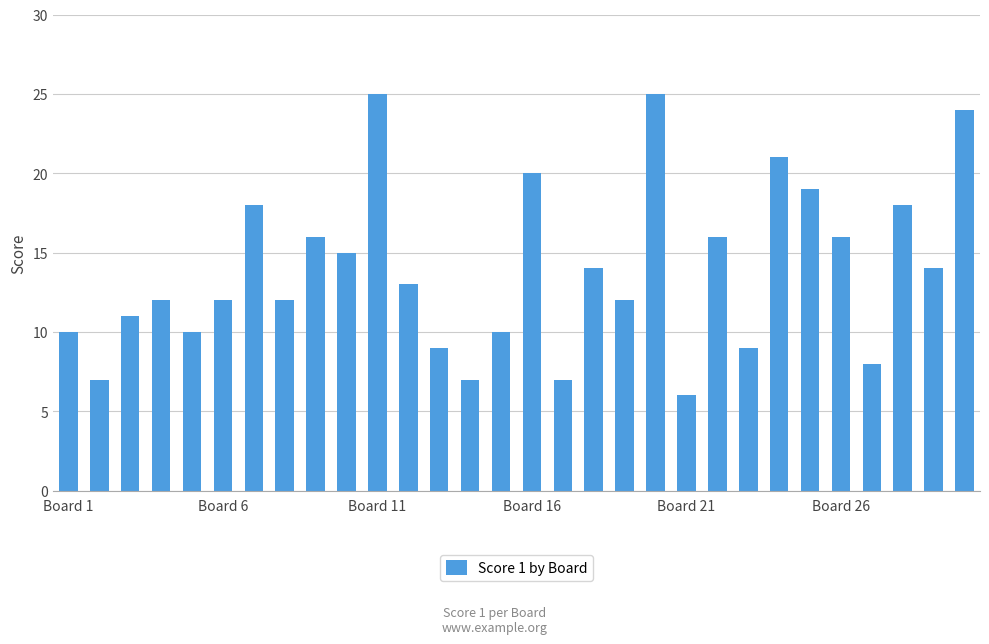

Reading right to left, what are all the values shown in this chart?

24	14	18	8	16	19	21	9	16	6	25	12	14	7	20	10	7	9	13	25	15	16	12	18	12	10	12	11	7	10